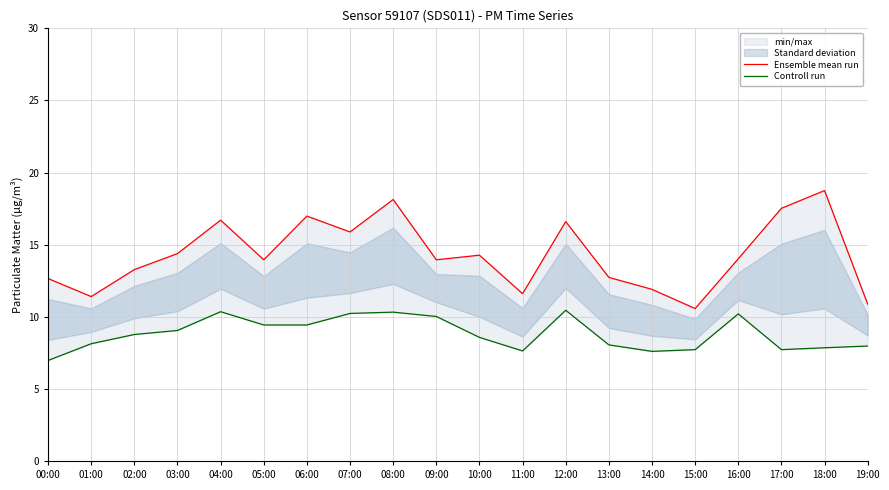

Which series has the largest total across all categories?

Ensemble mean run